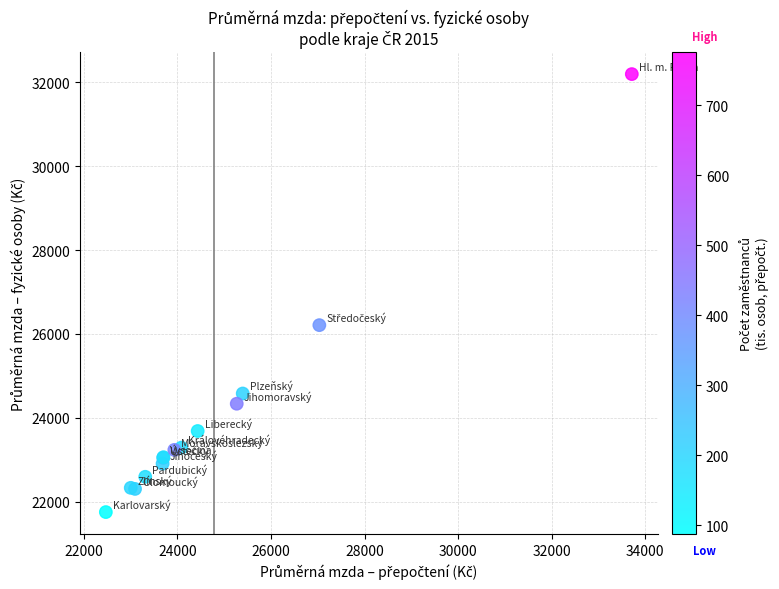

What Y value in the scatter plot is closest to 26973?

26210